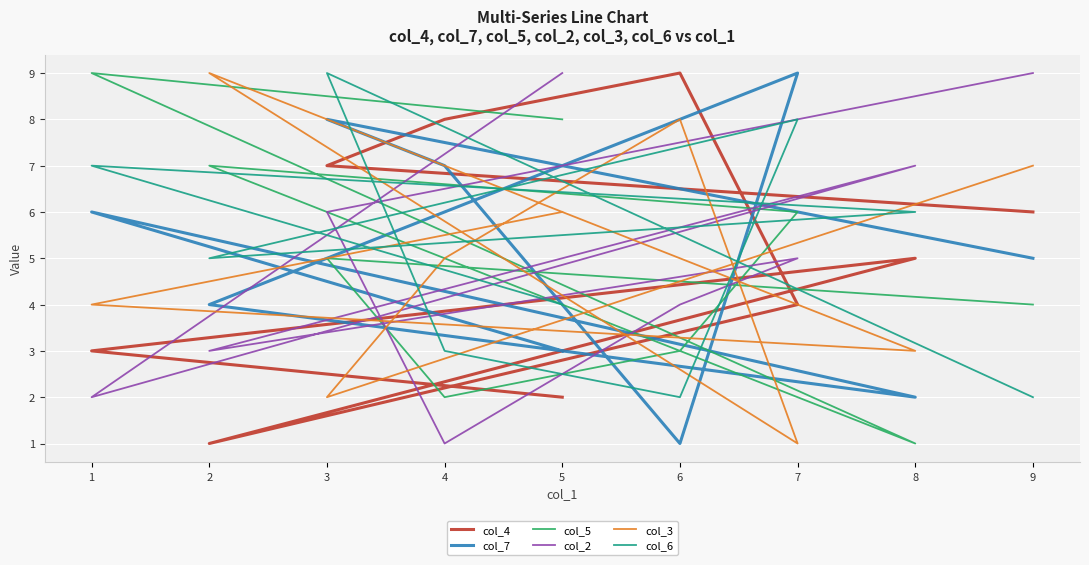

Reading left to right, what are all the values shown in this chart?

col_4: 9=6	3=7	4=8	6=9	7=4	2=1	8=5	1=3	5=2
col_7: 9=5	3=8	4=7	6=1	7=9	2=4	8=2	1=6	5=3
col_5: 9=4	3=5	4=2	6=3	7=6	2=7	8=1	1=9	5=8
col_2: 9=9	3=6	4=1	6=4	7=5	2=3	8=7	1=2	5=9
col_3: 9=7	3=2	4=5	6=8	7=1	2=9	8=3	1=4	5=6
col_6: 9=2	3=9	4=3	6=2	7=8	2=5	8=6	1=7	5=4